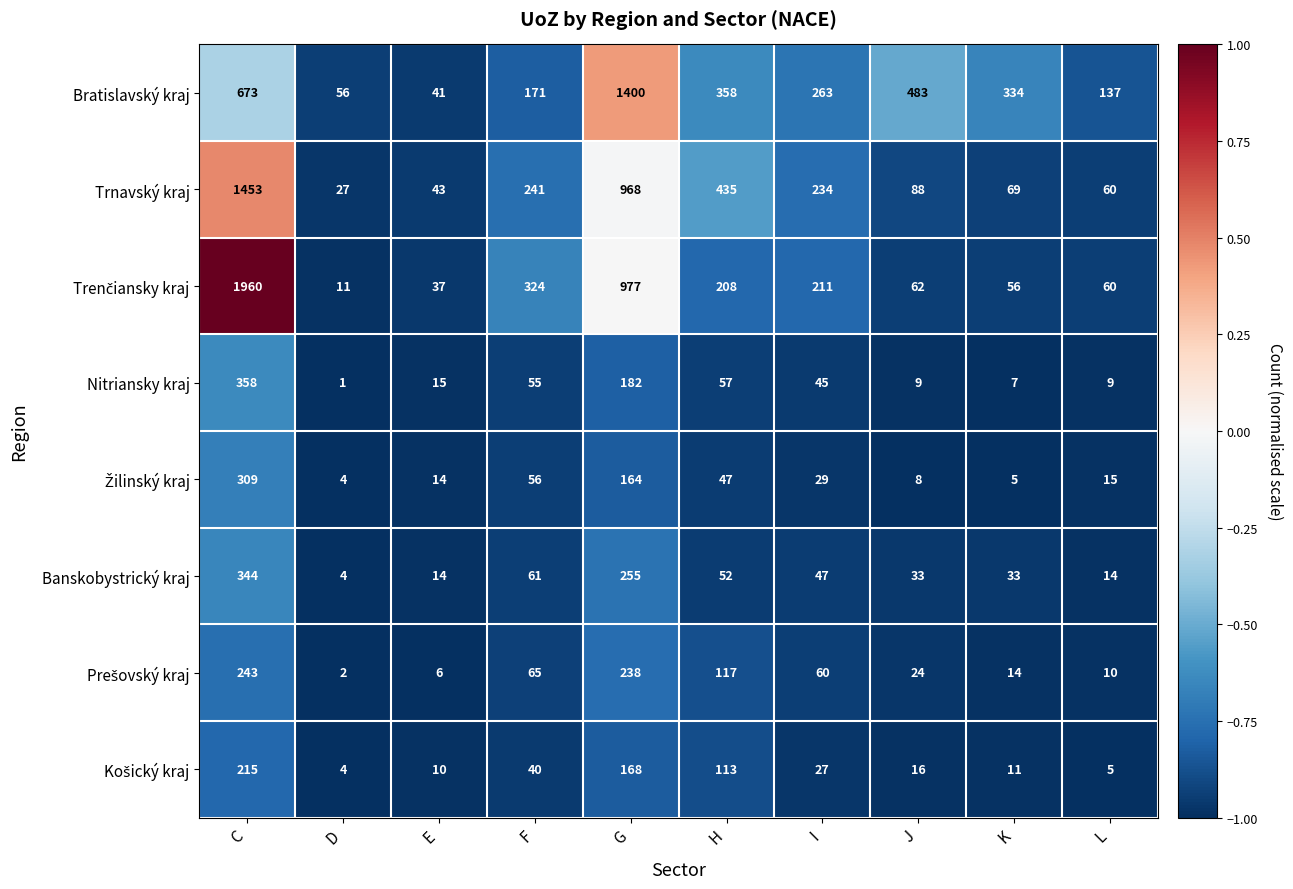

What is the greatest value displayed?

1960